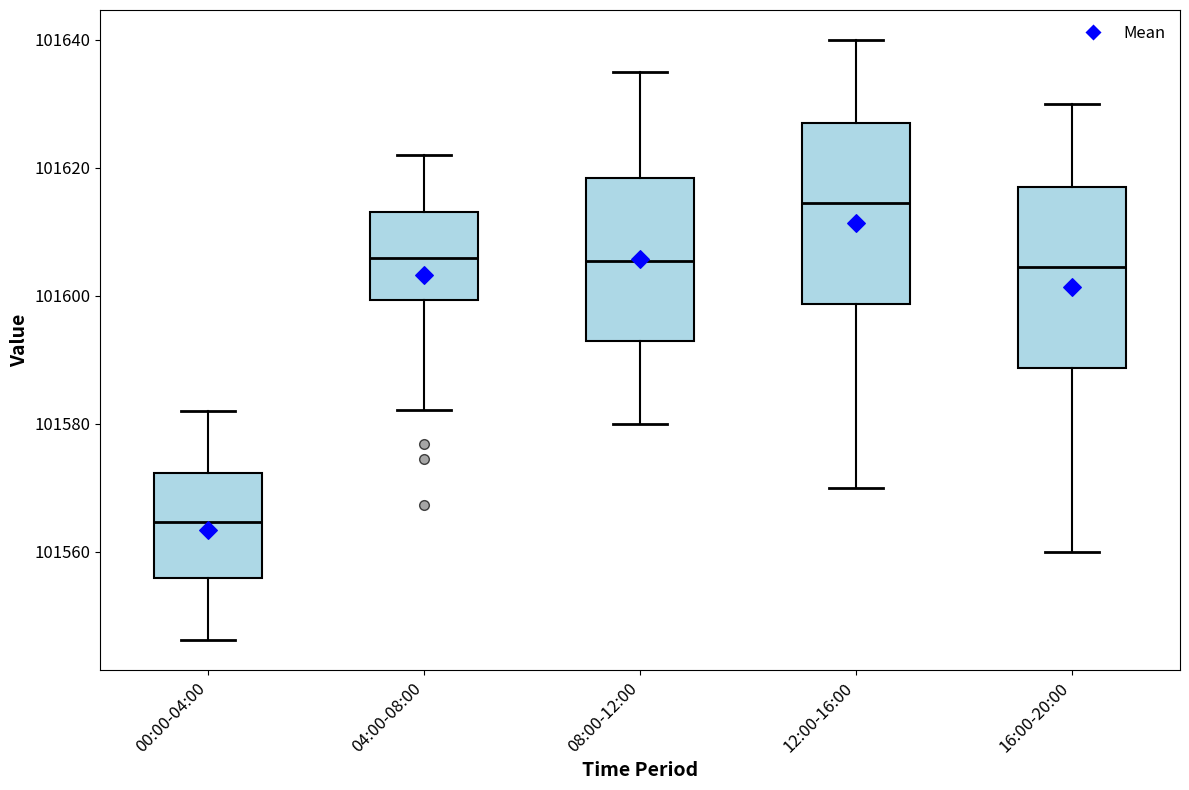

Reading left to right, read every box against the y-axis: the position of its median line, the range the box covers, and the ends of its whiskers. The values are not printed on the chart, so give them approximately, as read against the axis.

00:00-04:00: median 101564, box 101556 to 101572, whiskers 101546 to 101582
04:00-08:00: median 101606, box 101600 to 101614, whiskers 101582 to 101622
08:00-12:00: median 101606, box 101594 to 101618, whiskers 101580 to 101636
12:00-16:00: median 101614, box 101598 to 101628, whiskers 101570 to 101640
16:00-20:00: median 101604, box 101588 to 101618, whiskers 101560 to 101630